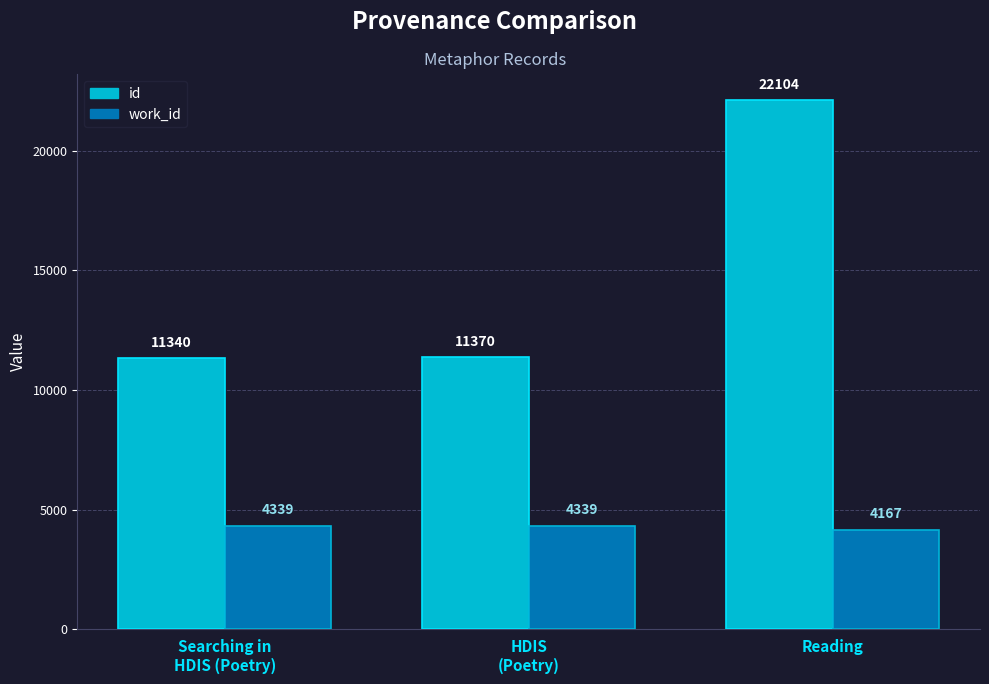

Count the work_id values in the range 4167 to 4339.

3